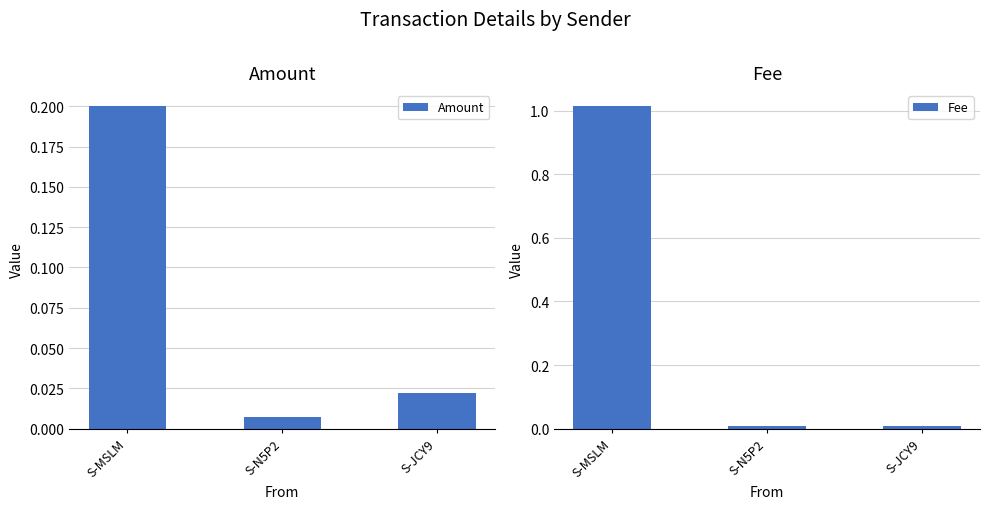

Reading left to right, extract all data points from this chart.

Amount: S-MSLM=0.2	S-N5P2=0.0	S-JCY9=0.0
Fee: S-MSLM=1.0	S-N5P2=0.0	S-JCY9=0.0